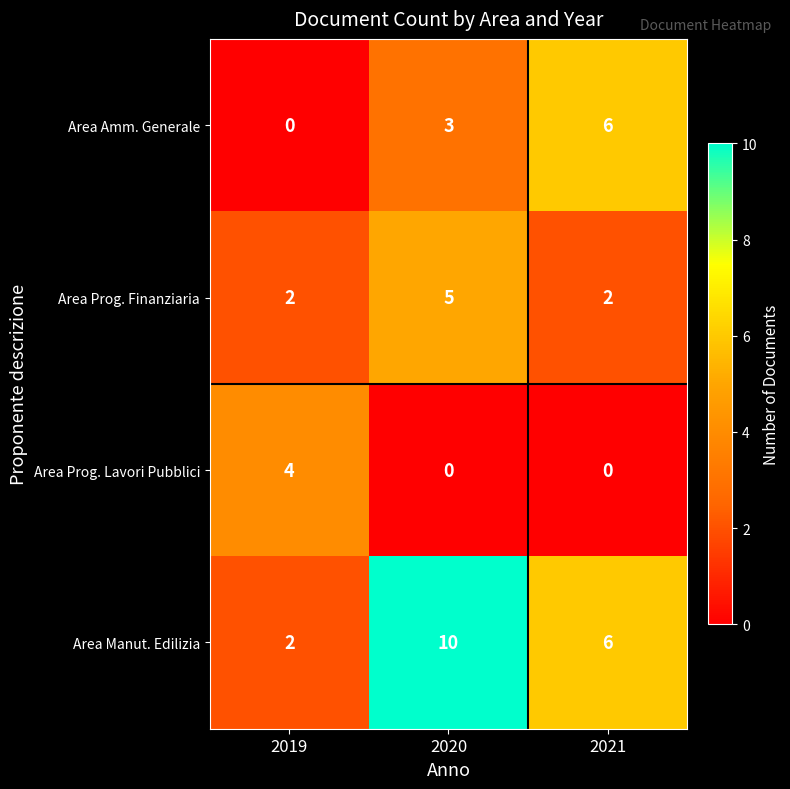

Which series has the largest range (max minus min)?

Area Manut. Edilizia